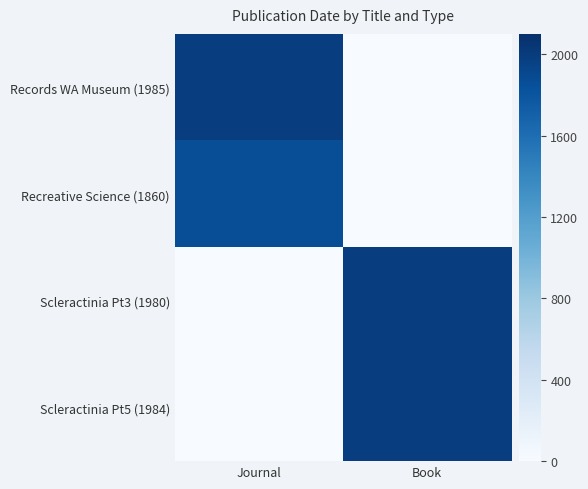

At how many categories does at least one series exceed 1329?

2